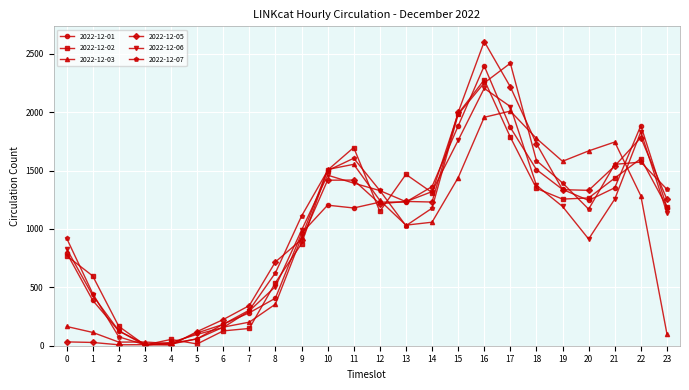

Is the value of 2022-12-07 at 10 greater than the value of 2022-12-02 at 3?

Yes